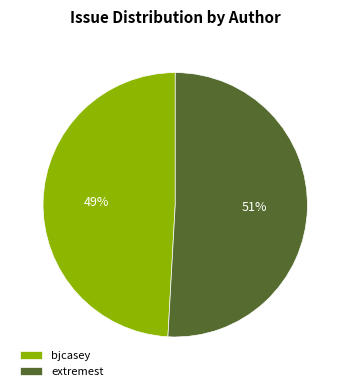

Is bjcasey the majority of the pie?

No